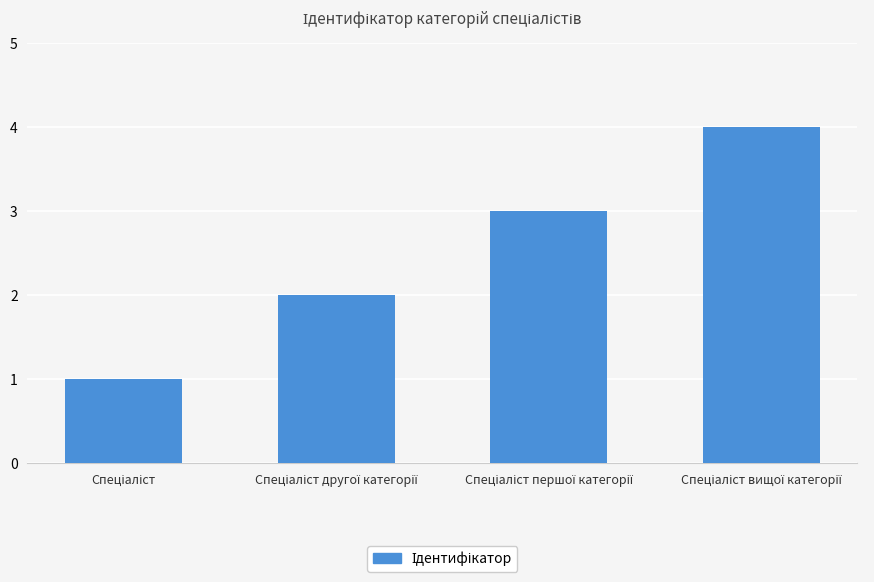

Reading left to right, what are all the values shown in this chart?

1	2	3	4